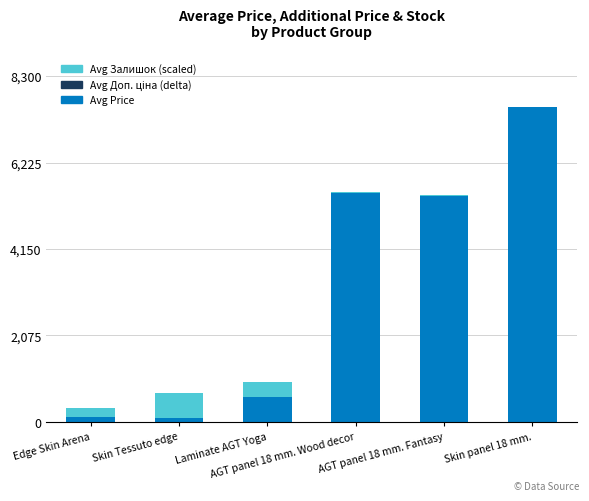

At which category is the sum across all series the highest?

Skin panel 18 mm.